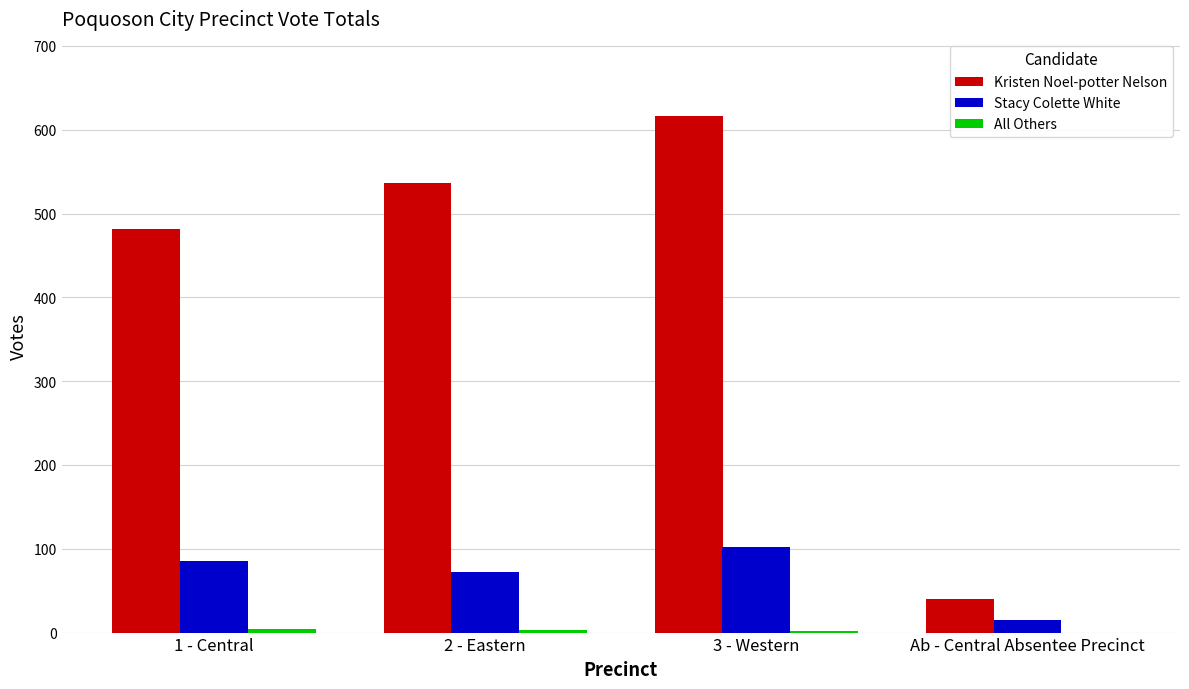

The value of Stacy Colette White at 2 - Eastern is 101. True or false?

False